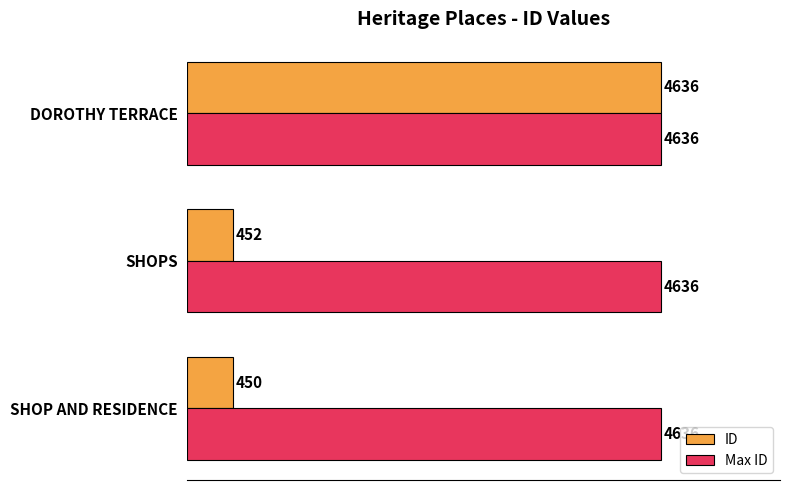

Between SHOP AND RESIDENCE and SHOPS, which series saw the biggest shift?

ID